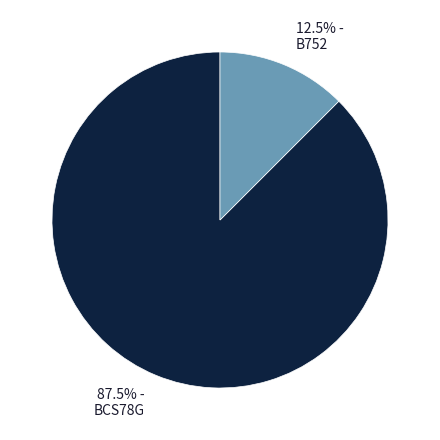

Between 87.5% - BCS78G and 12.5% - B752, which is larger?

87.5% - BCS78G